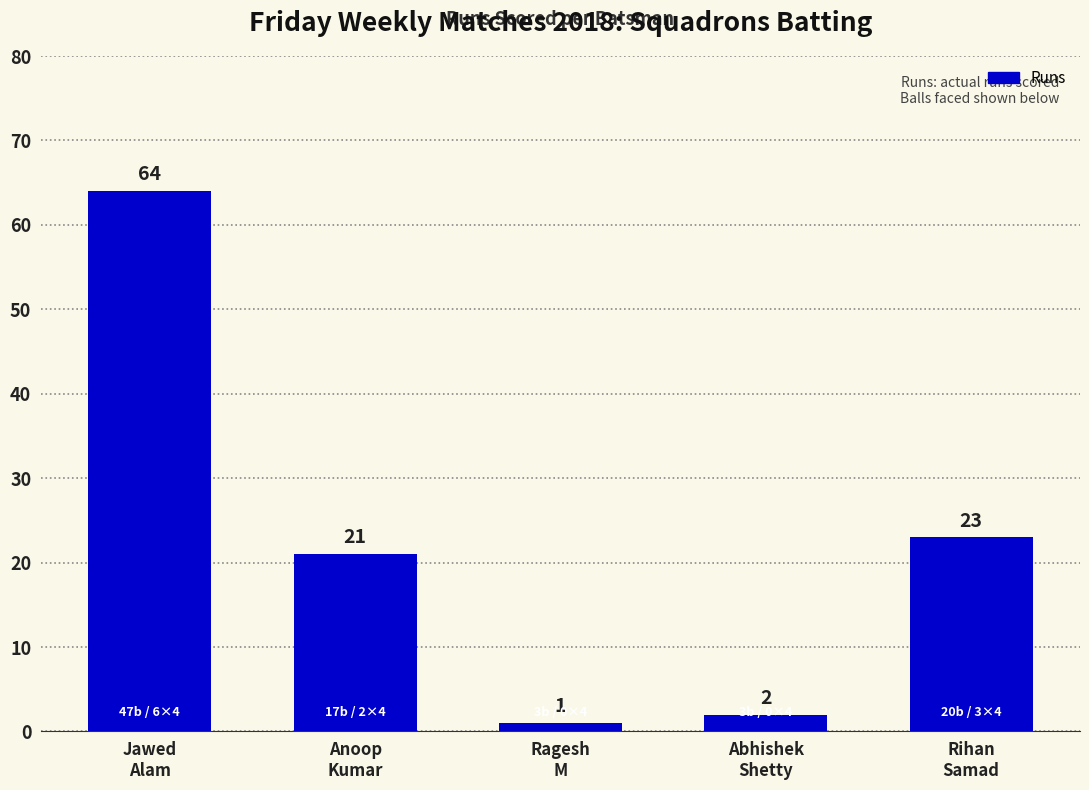

What is the label of the 5th bar from the right?

Jawed
Alam